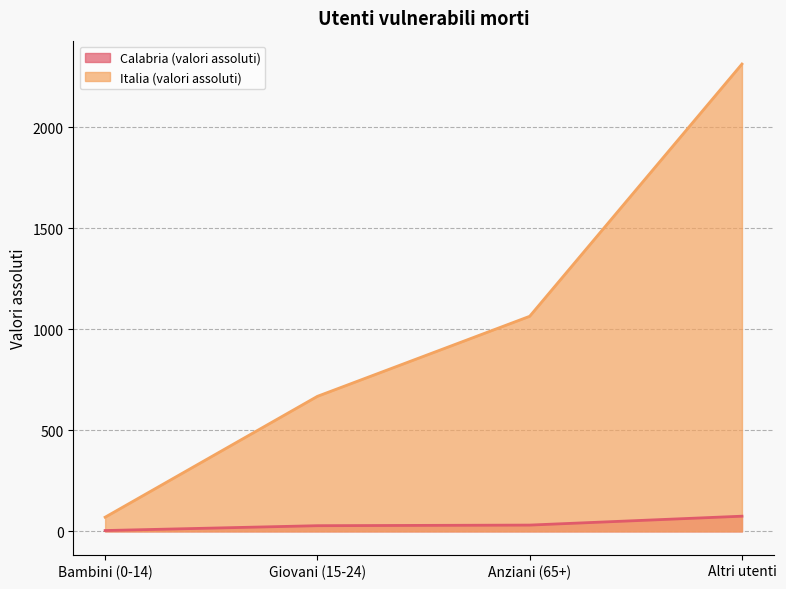

What are all the series names shown in the legend?

Calabria (valori assoluti), Italia (valori assoluti)